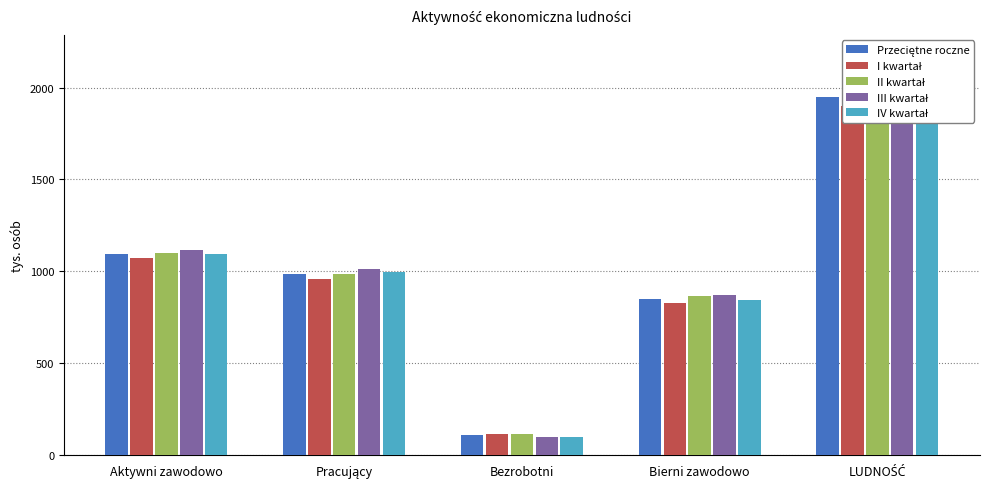

Reading right to left, what are all the values shown in this chart?

Przeciętne roczne: LUDNOŚĆ=1948	Bierni zawodowo=852	Bezrobotni=108	Pracujący=988	Aktywni zawodowo=1096
I kwartał: LUDNOŚĆ=1902	Bierni zawodowo=827	Bezrobotni=117	Pracujący=958	Aktywni zawodowo=1075
II kwartał: LUDNOŚĆ=1963	Bierni zawodowo=865	Bezrobotni=113	Pracujący=986	Aktywni zawodowo=1099
III kwartał: LUDNOŚĆ=1988	Bierni zawodowo=872	Bezrobotni=102	Pracujący=1014	Aktywni zawodowo=1116
IV kwartał: LUDNOŚĆ=1939	Bierni zawodowo=843	Bezrobotni=101	Pracujący=995	Aktywni zawodowo=1096